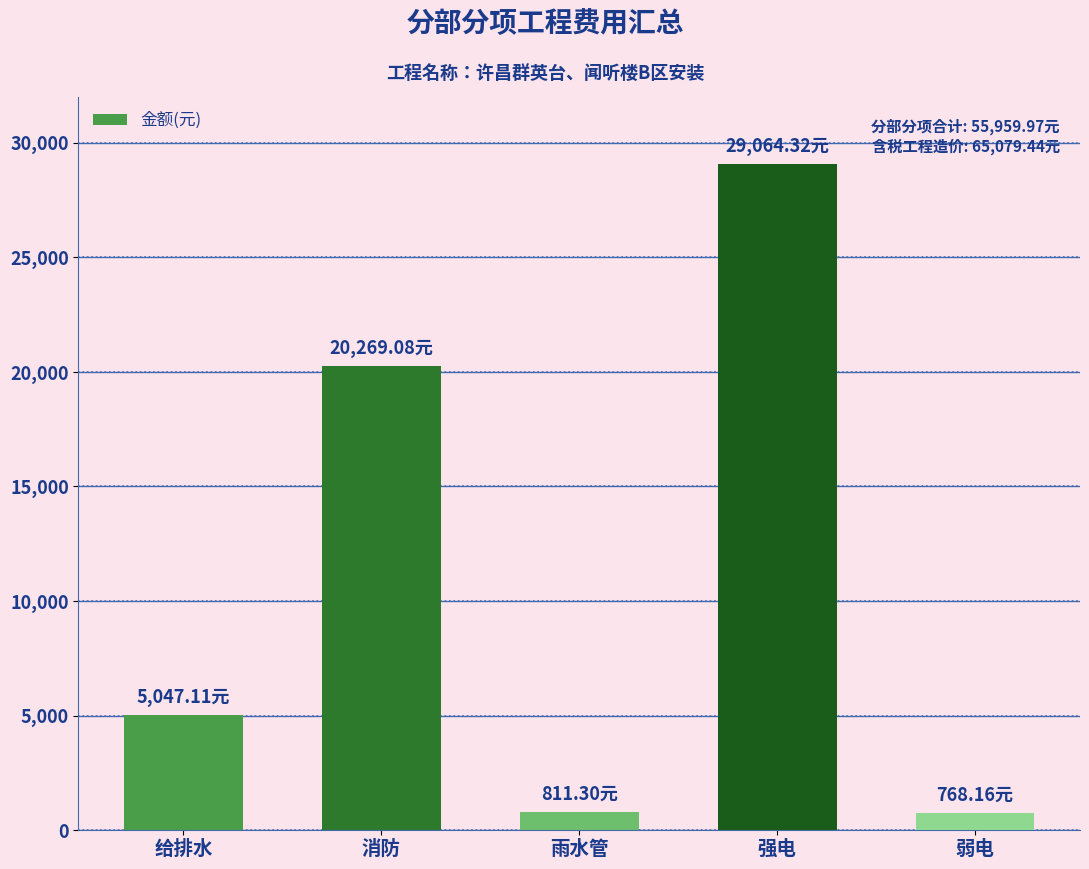

What is the minimum value shown in the chart?

768.2